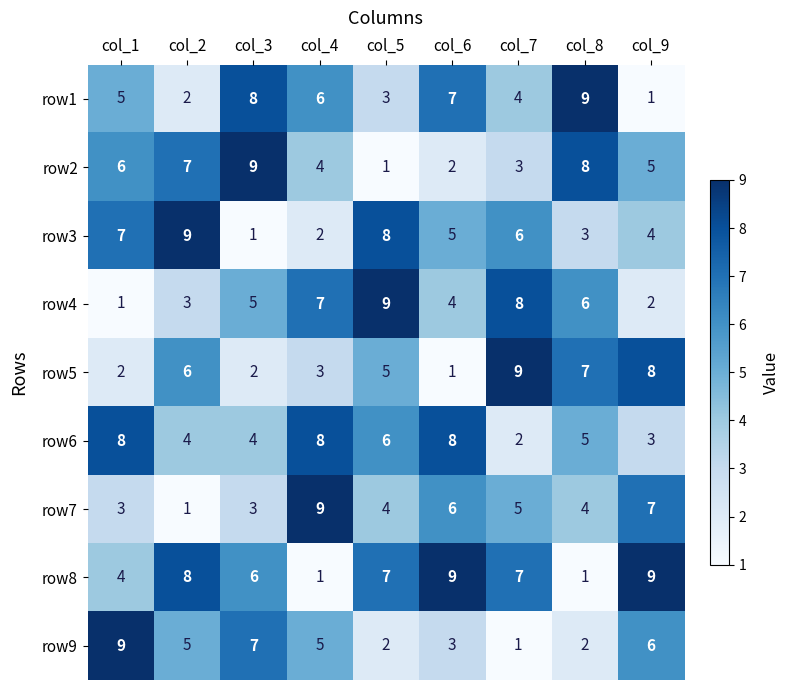

What is the greatest value displayed?

9